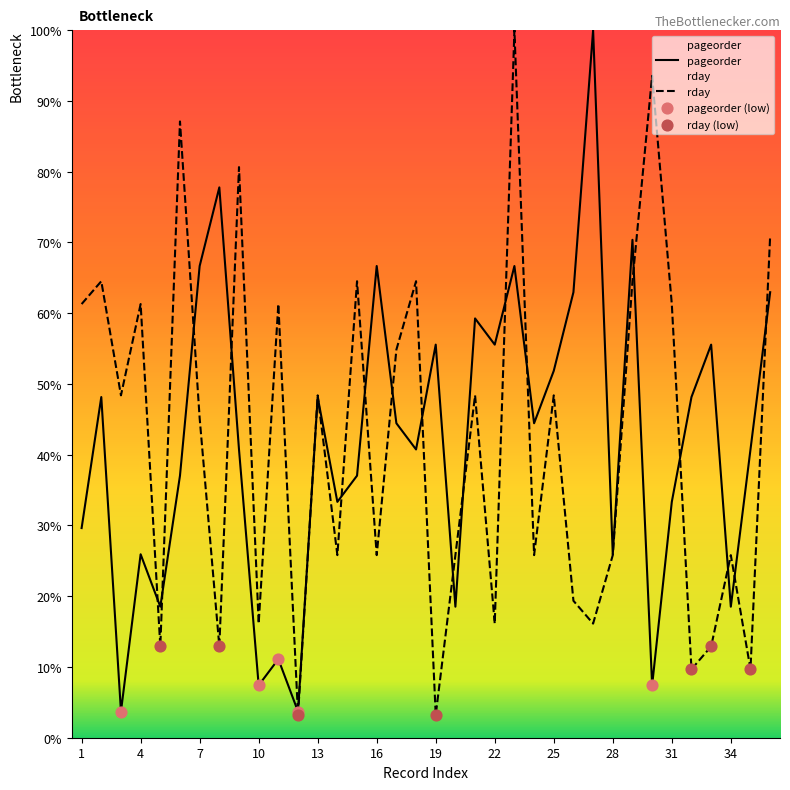

Which series contains the highest Y value?

pageorder